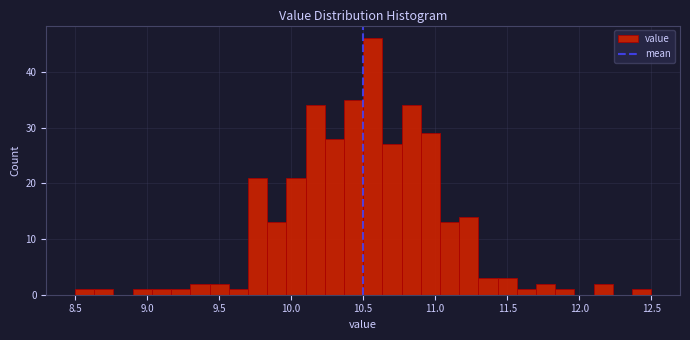

Read against the x-axis, roughly where is the centre of the tallest bar?

10.55